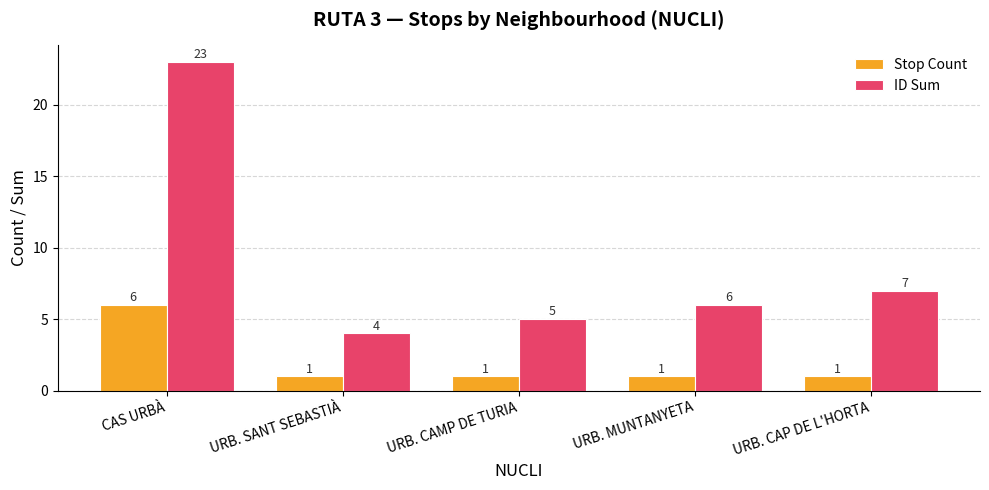

At which label does ID Sum reach its minimum?

URB. SANT SEBASTIÀ